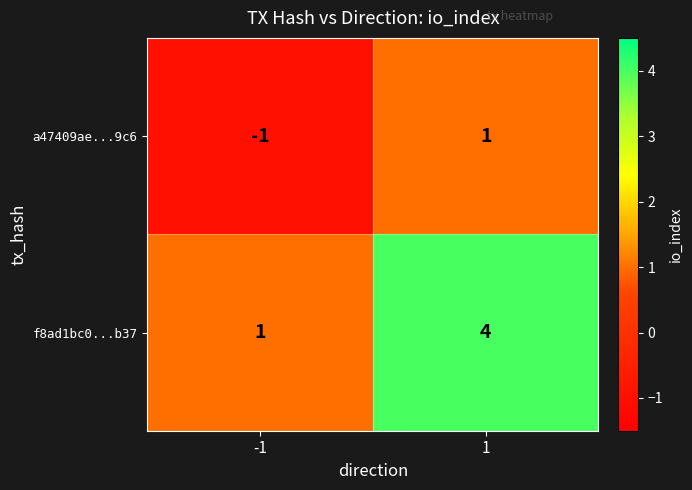

Which category has the highest value across all series?

1